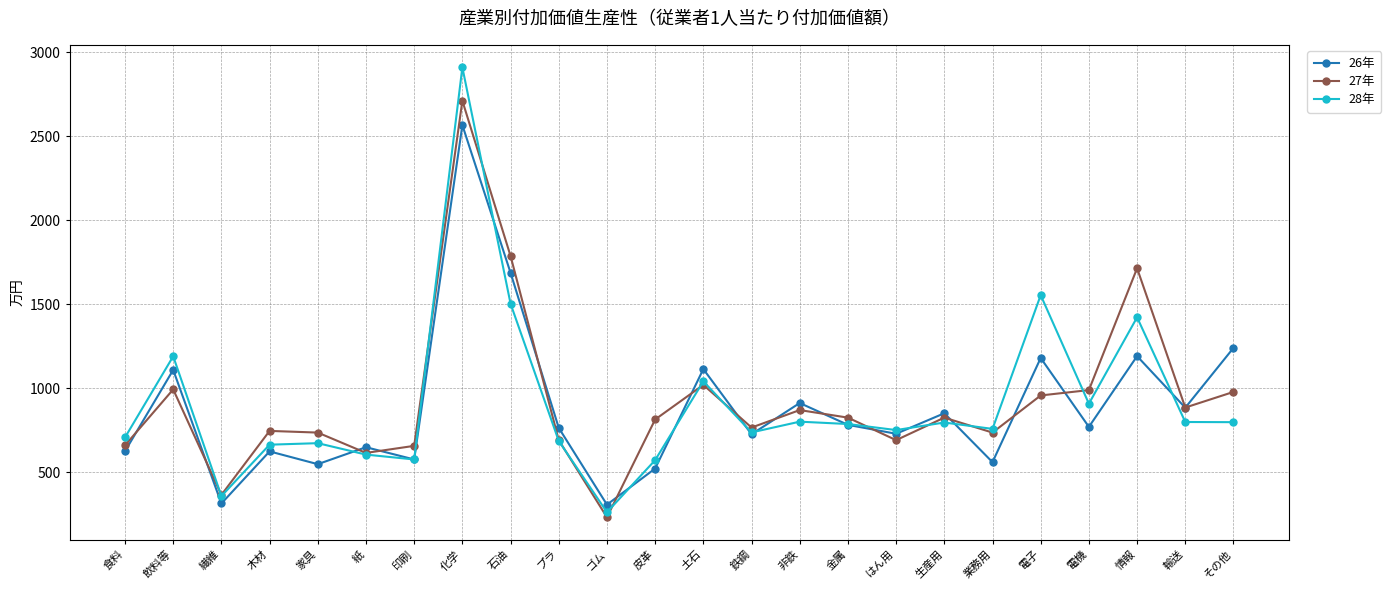

At which category is the sum across all series the highest?

化学